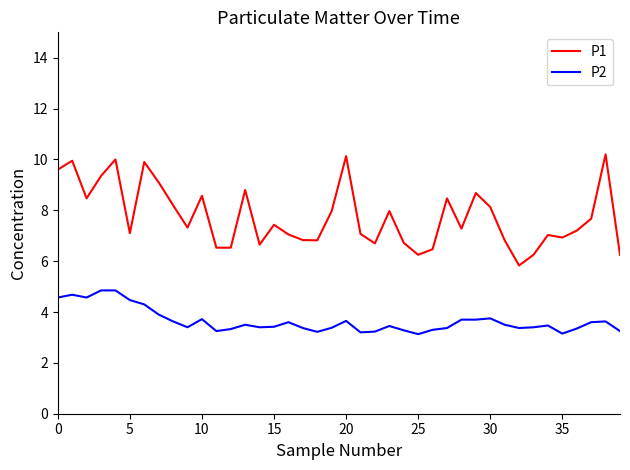

How many distinct data groups are displayed?

2